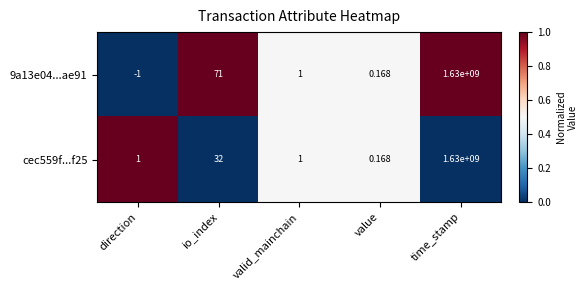

At which category does the chart reach its peak across all series?

time_stamp